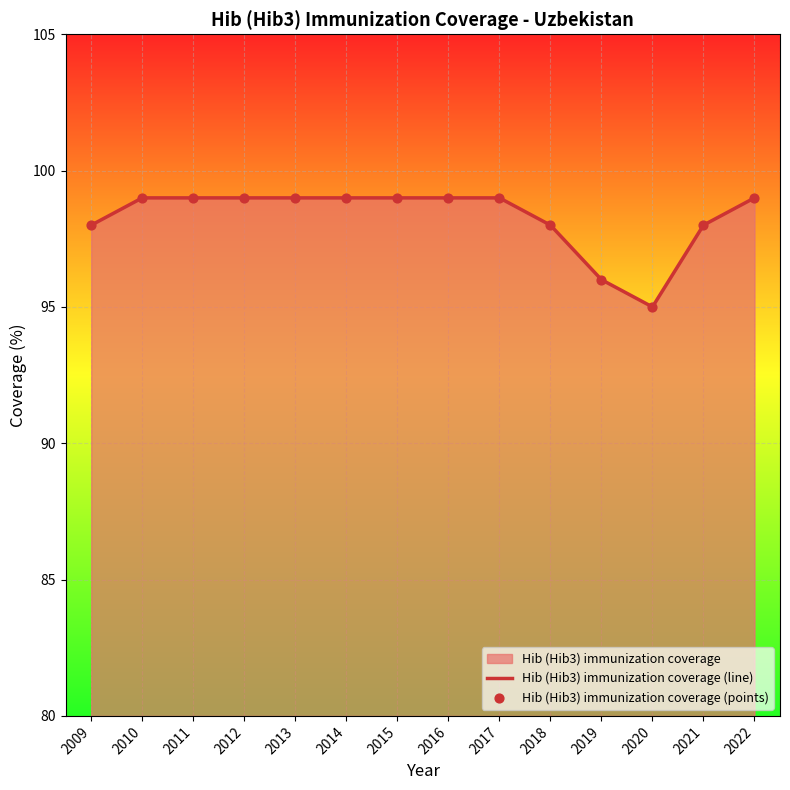

Which series has the largest total across all categories?

Hib (Hib3) immunization coverage (line)